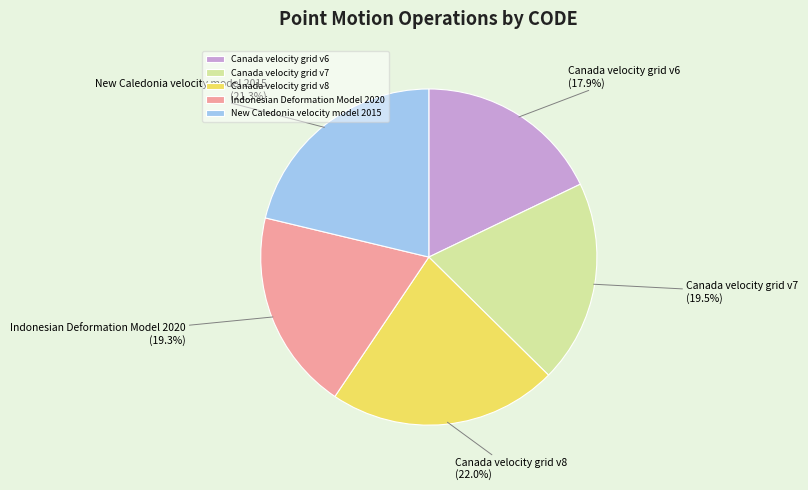

What is the largest slice in the pie chart?

Canada velocity grid v8